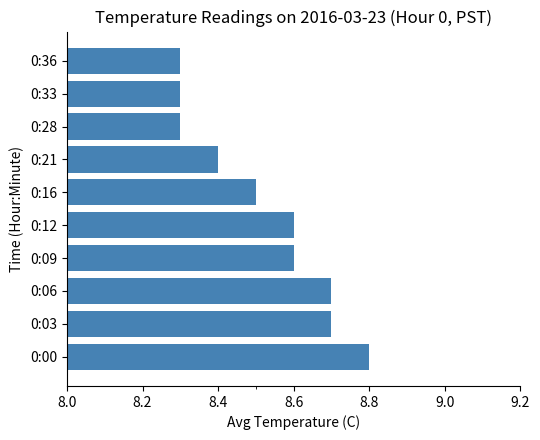

What is the difference between the values at 0:28 and 0:12?

0.3